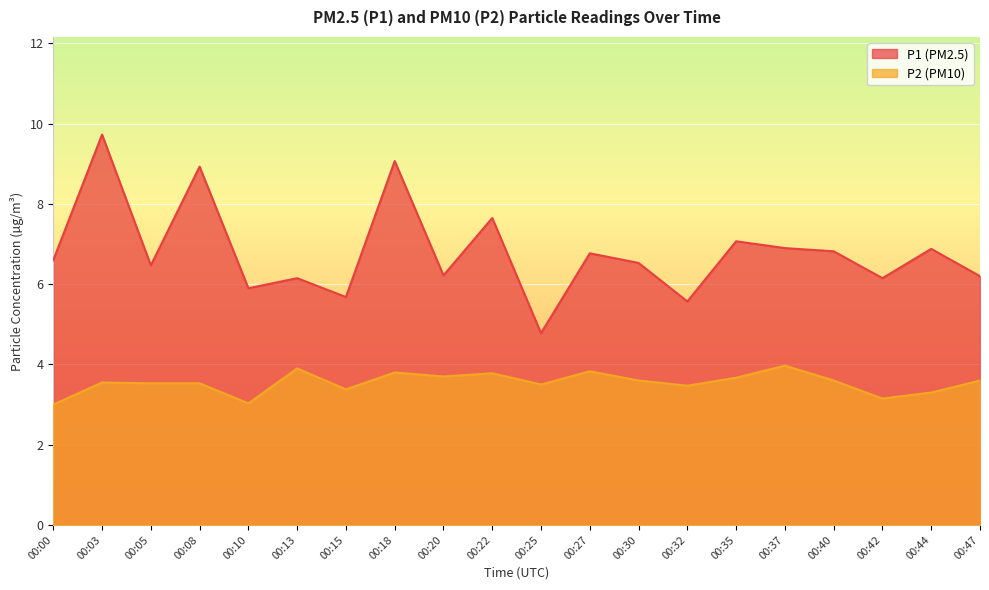

What is the minimum value for P2?

3.0